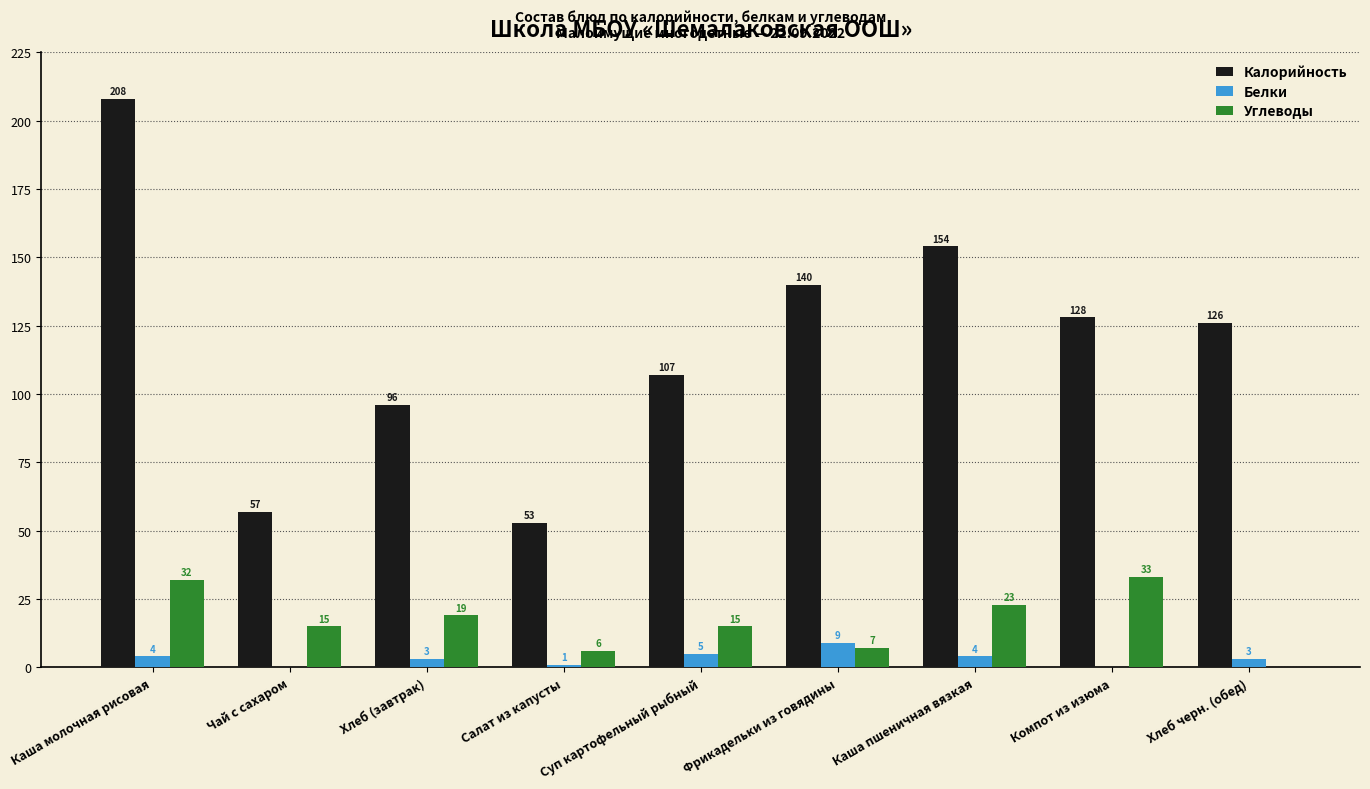

Count the number of categories in the chart.

9